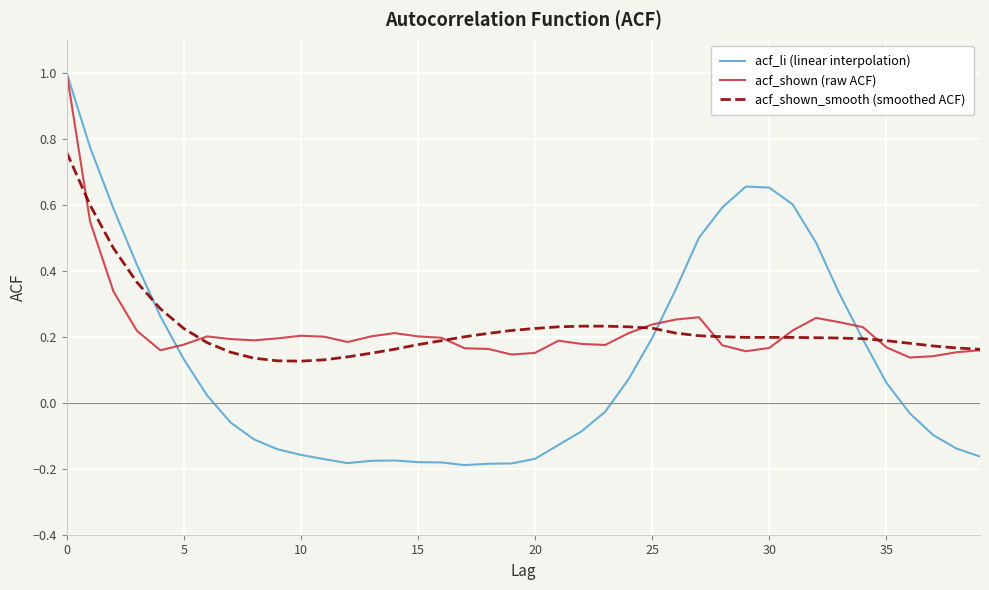

Which series has the widest spread of values?

acf_li (linear interpolation)